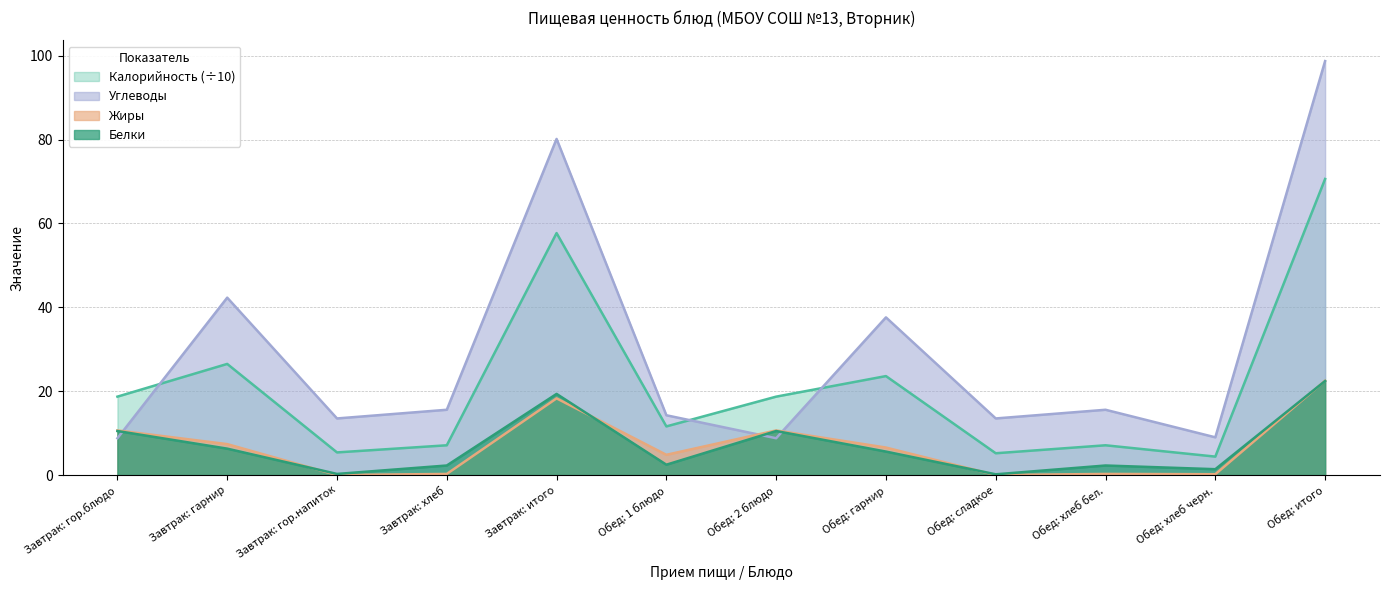

How many distinct data groups are displayed?

4